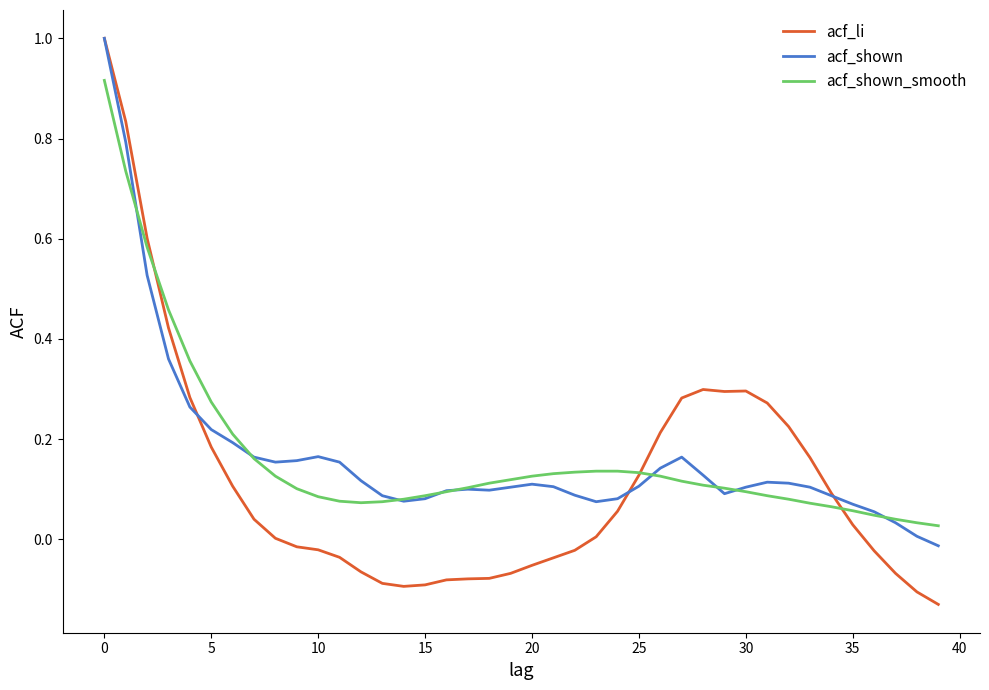

What is the maximum value shown in the chart?

1.0